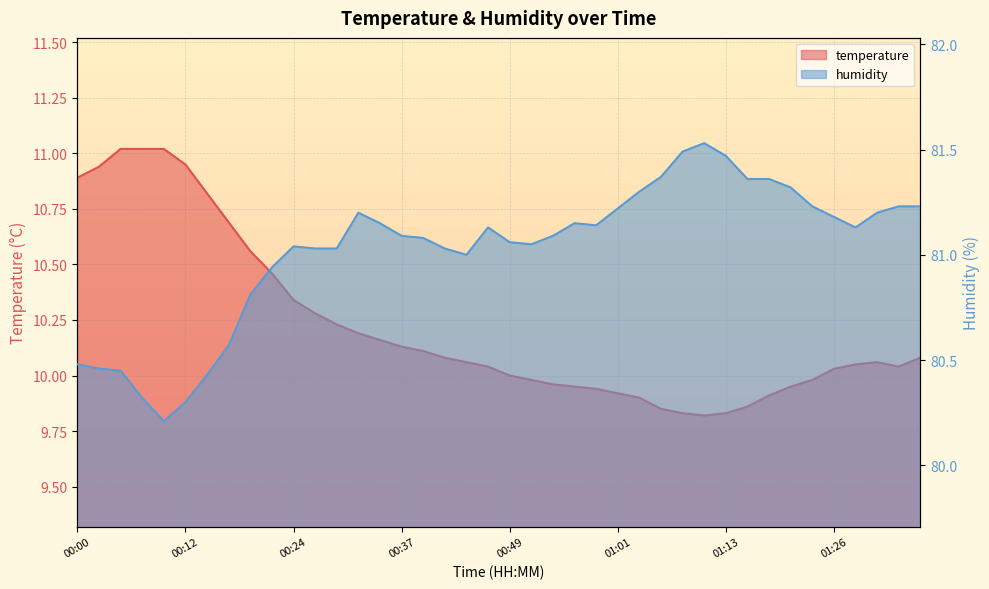

True or false: temperature has a value of 7.0 at 00:12.

False